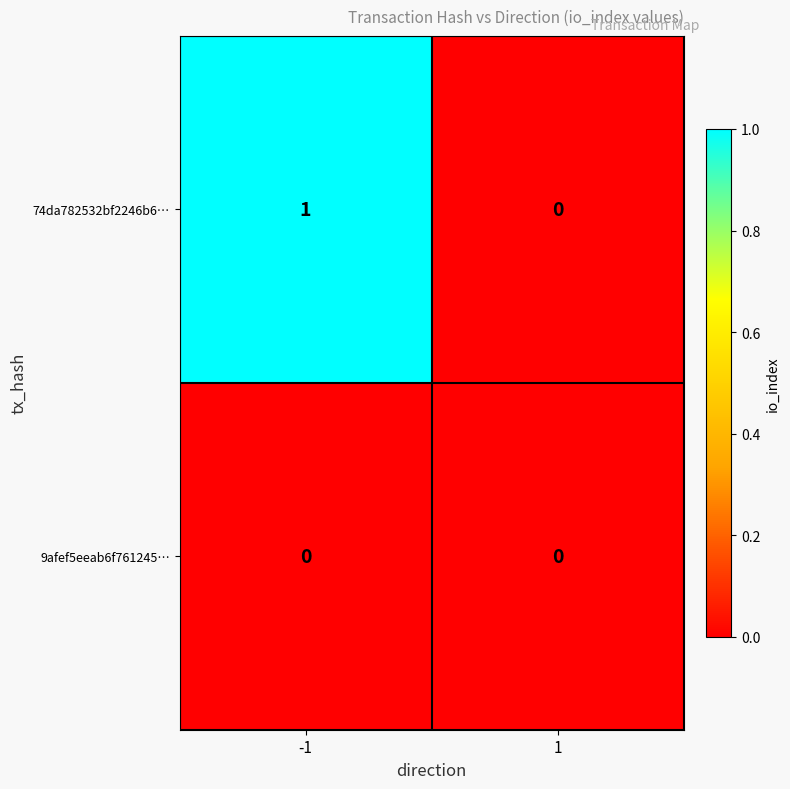

Reading right to left, transcribe all the data shown in this chart.

74da782532bf2246b6…: 1=0	-1=1
9afef5eeab6f761245…: 1=0	-1=0